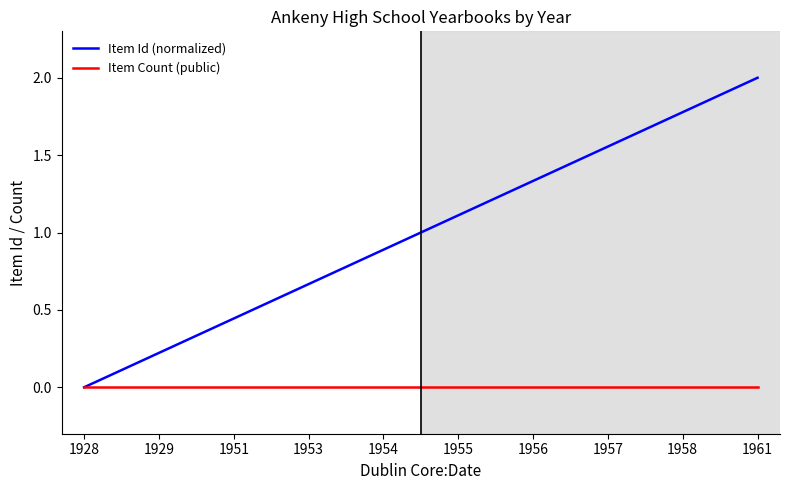

What is the total value across all series at 1929?

0.2